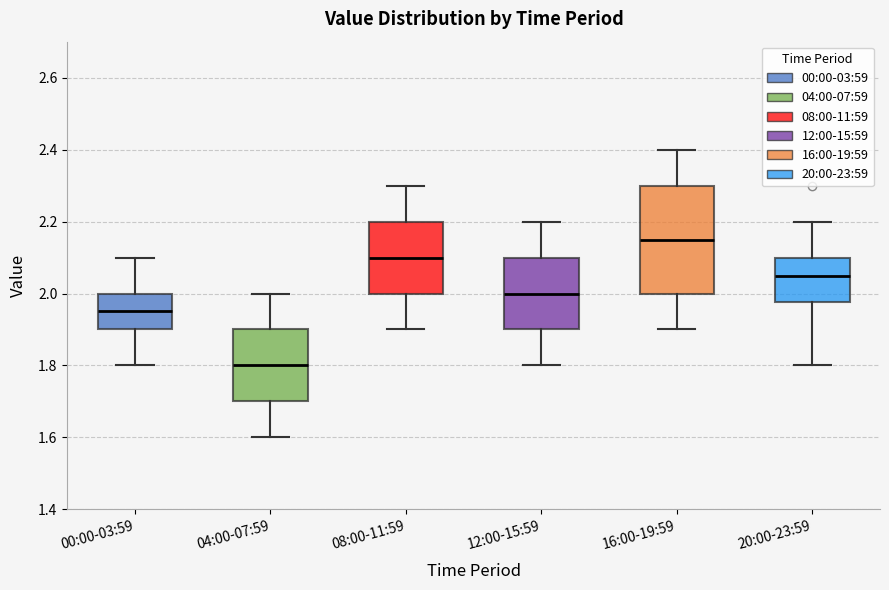

Which box is the tallest, from its lower edge to its upper edge?

16:00-19:59